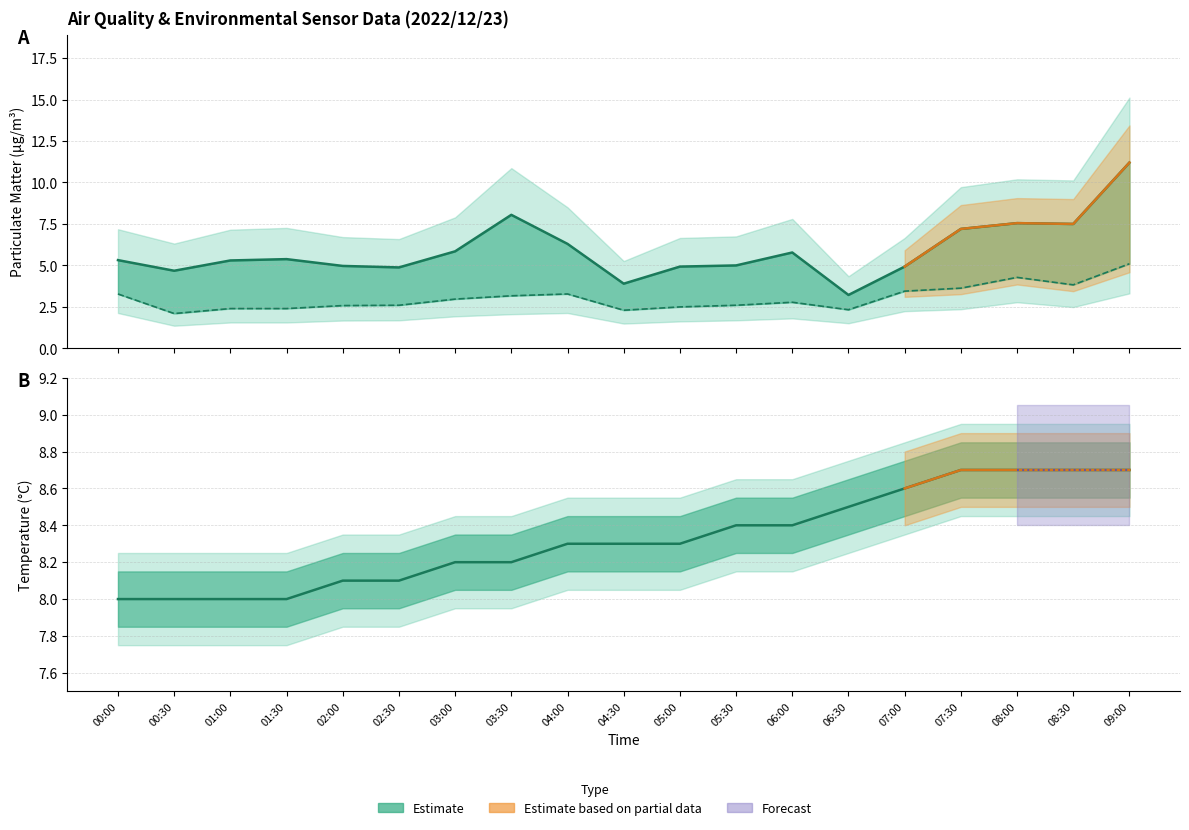

Rank the series at 05:30 from lowest to highest value.

SDS_P2, SDS_P1, Temperature